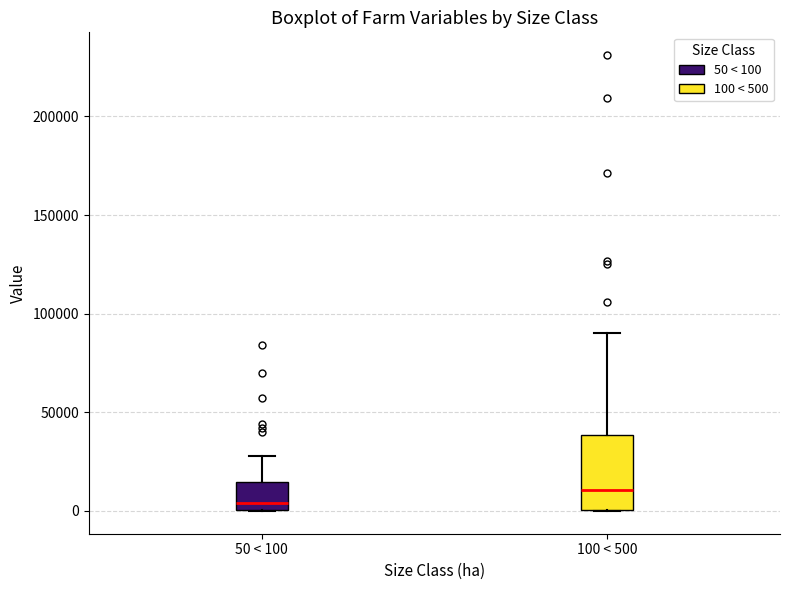

Reading left to right, read every box against the y-axis: the position of its median line, the range the box covers, and the ends of its whiskers. The values are not printed on the chart, so give them approximately, as read against the axis.

50 < 100: median 5000, box 0 to 15000, whiskers 0 to 30000
100 < 500: median 10000, box 0 to 40000, whiskers 0 to 90000